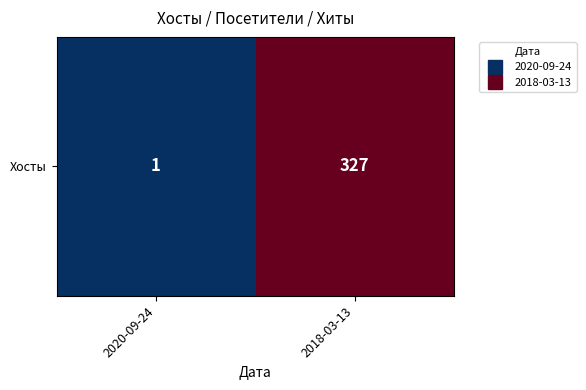

Reading left to right, what are all the values shown in this chart?

2020-09-24=1	2018-03-13=327